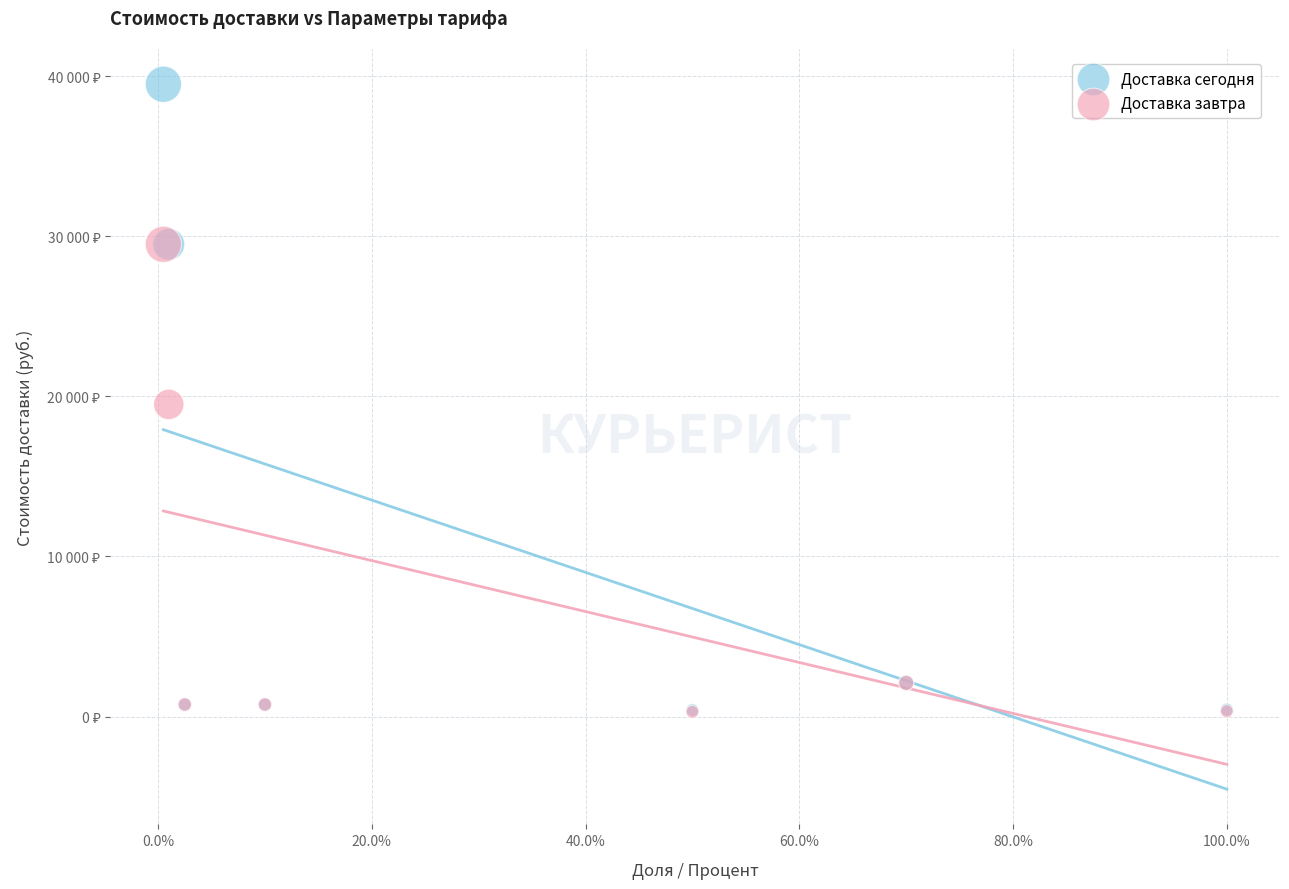

What are all the series names shown in the legend?

Доставка сегодня, Доставка завтра